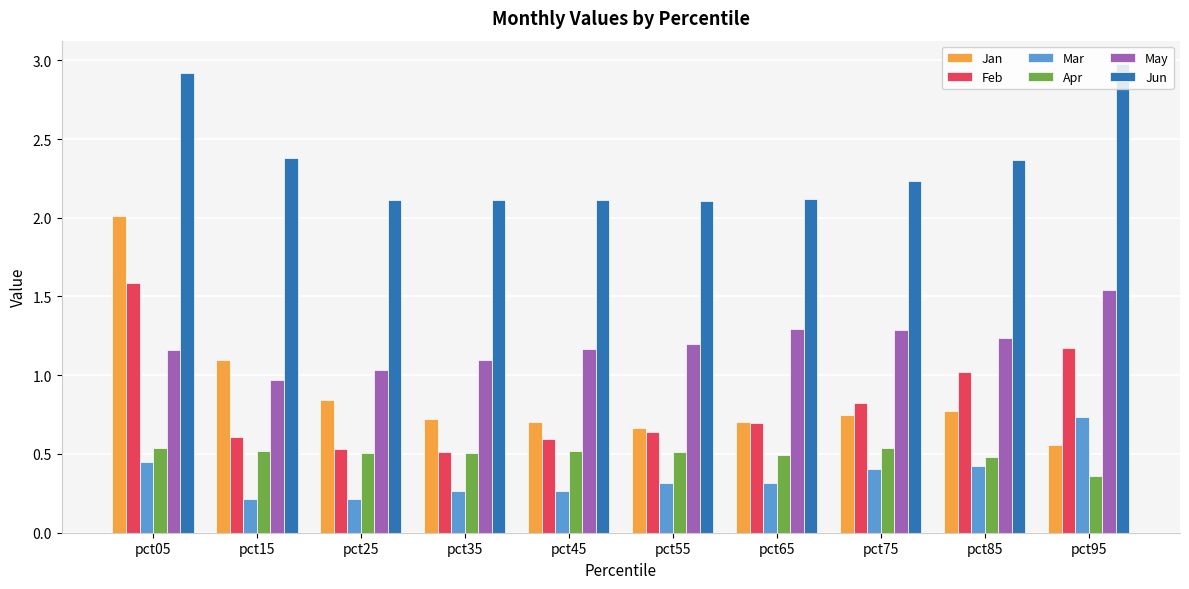

Rank the series by their maximum value, from lowest to highest.

Apr, Mar, May, Feb, Jan, Jun